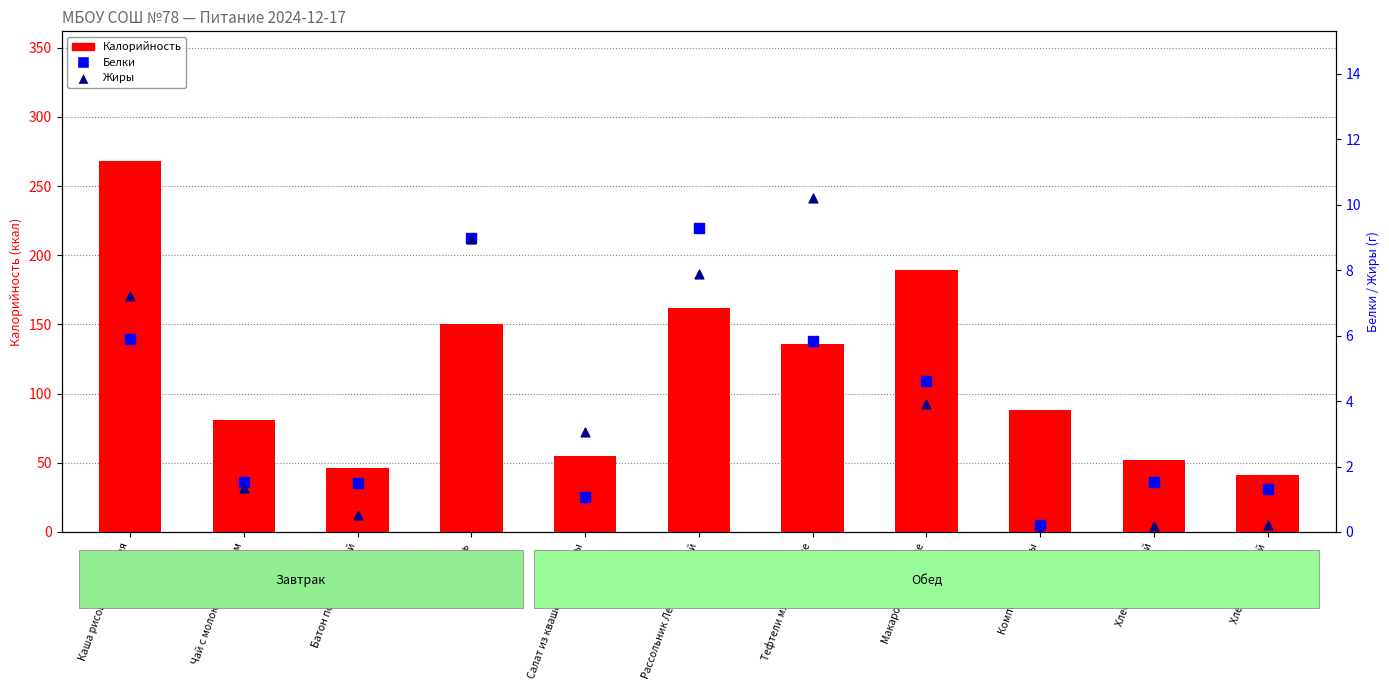

At which category is the sum across all series the highest?

Каша рисовая молочная